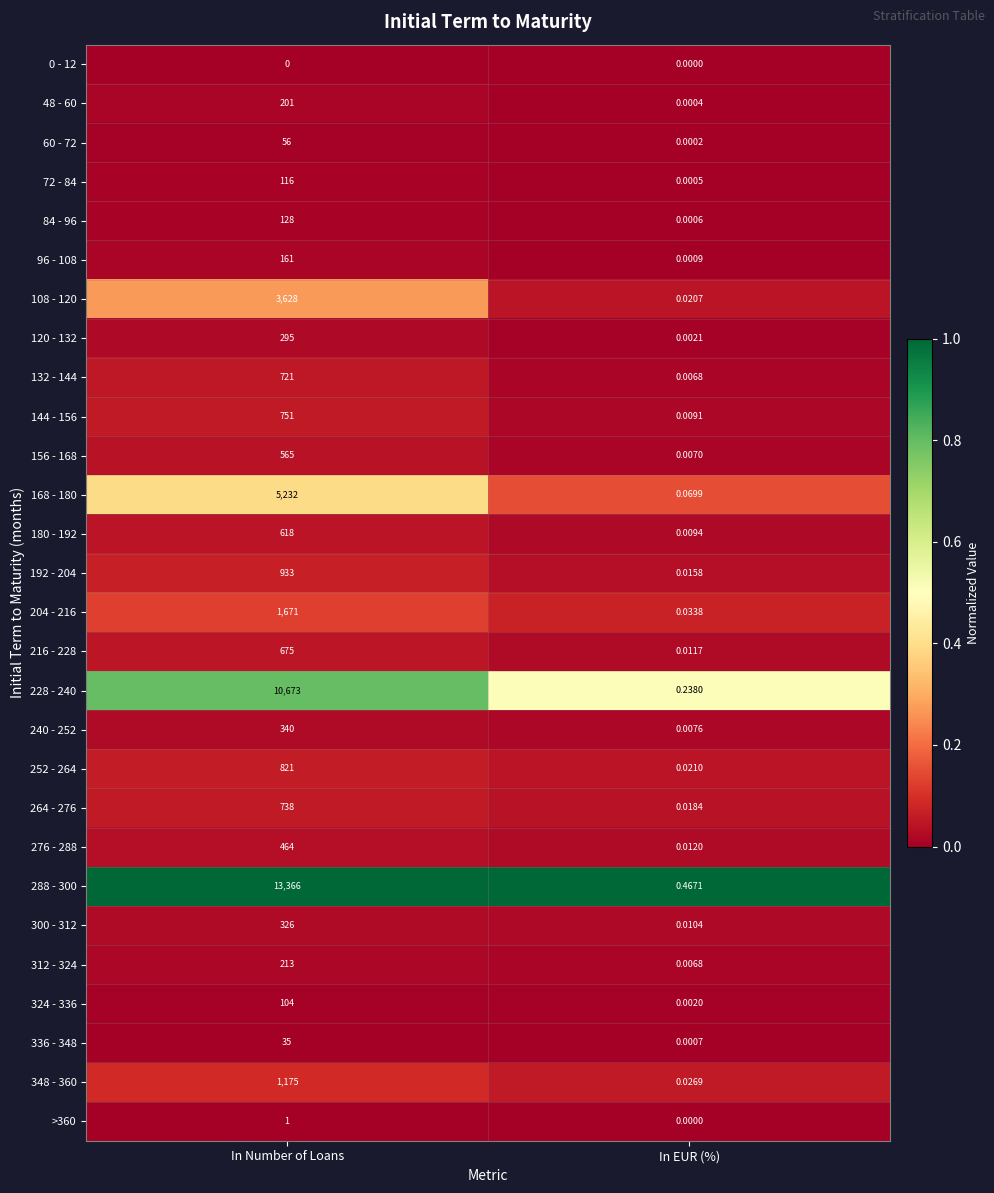

How many distinct data groups are displayed?

28